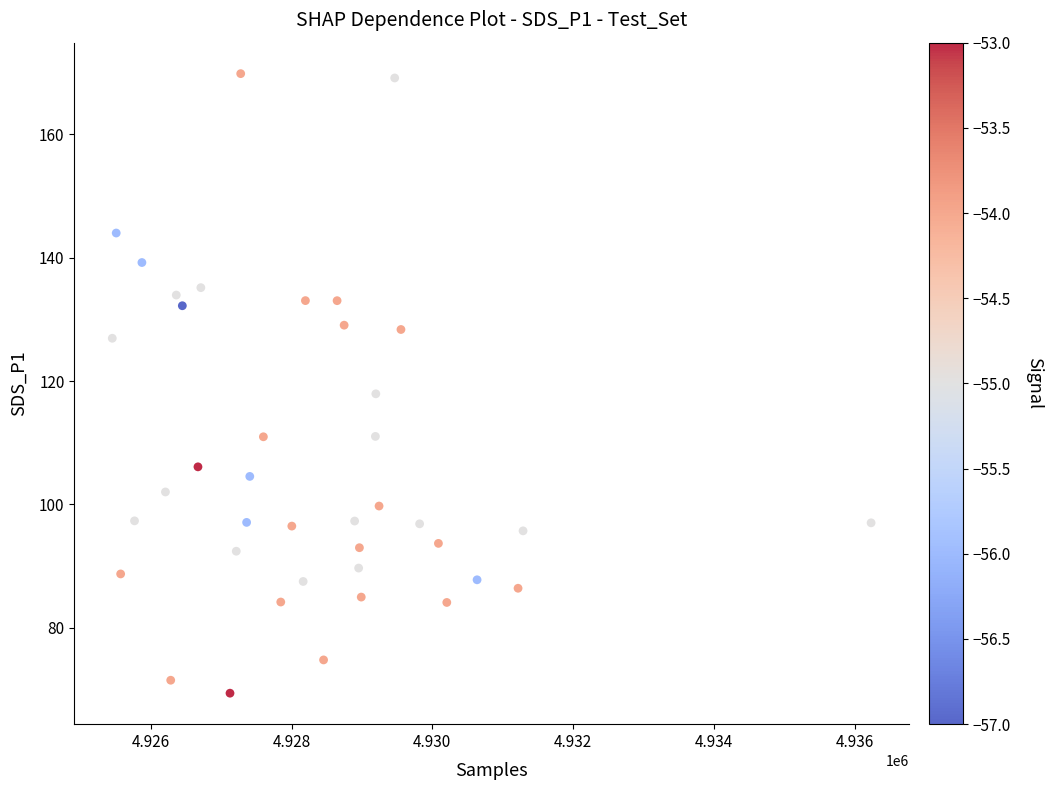

What is the range of X values (max minus min)?

10777.0